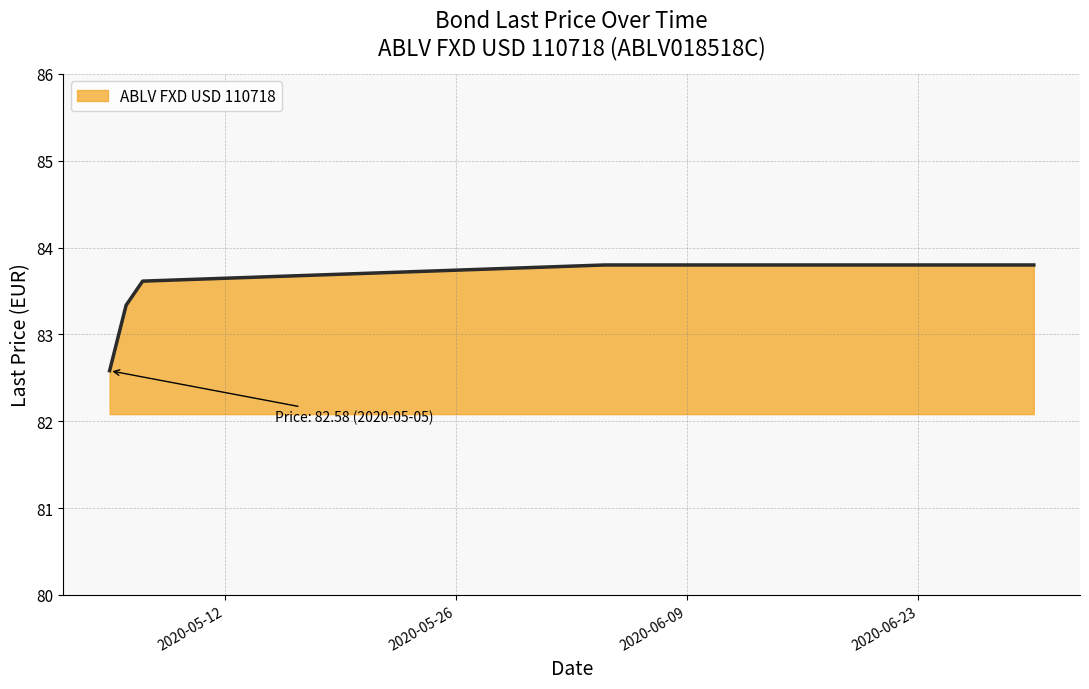

How many lines are shown in the chart?

1